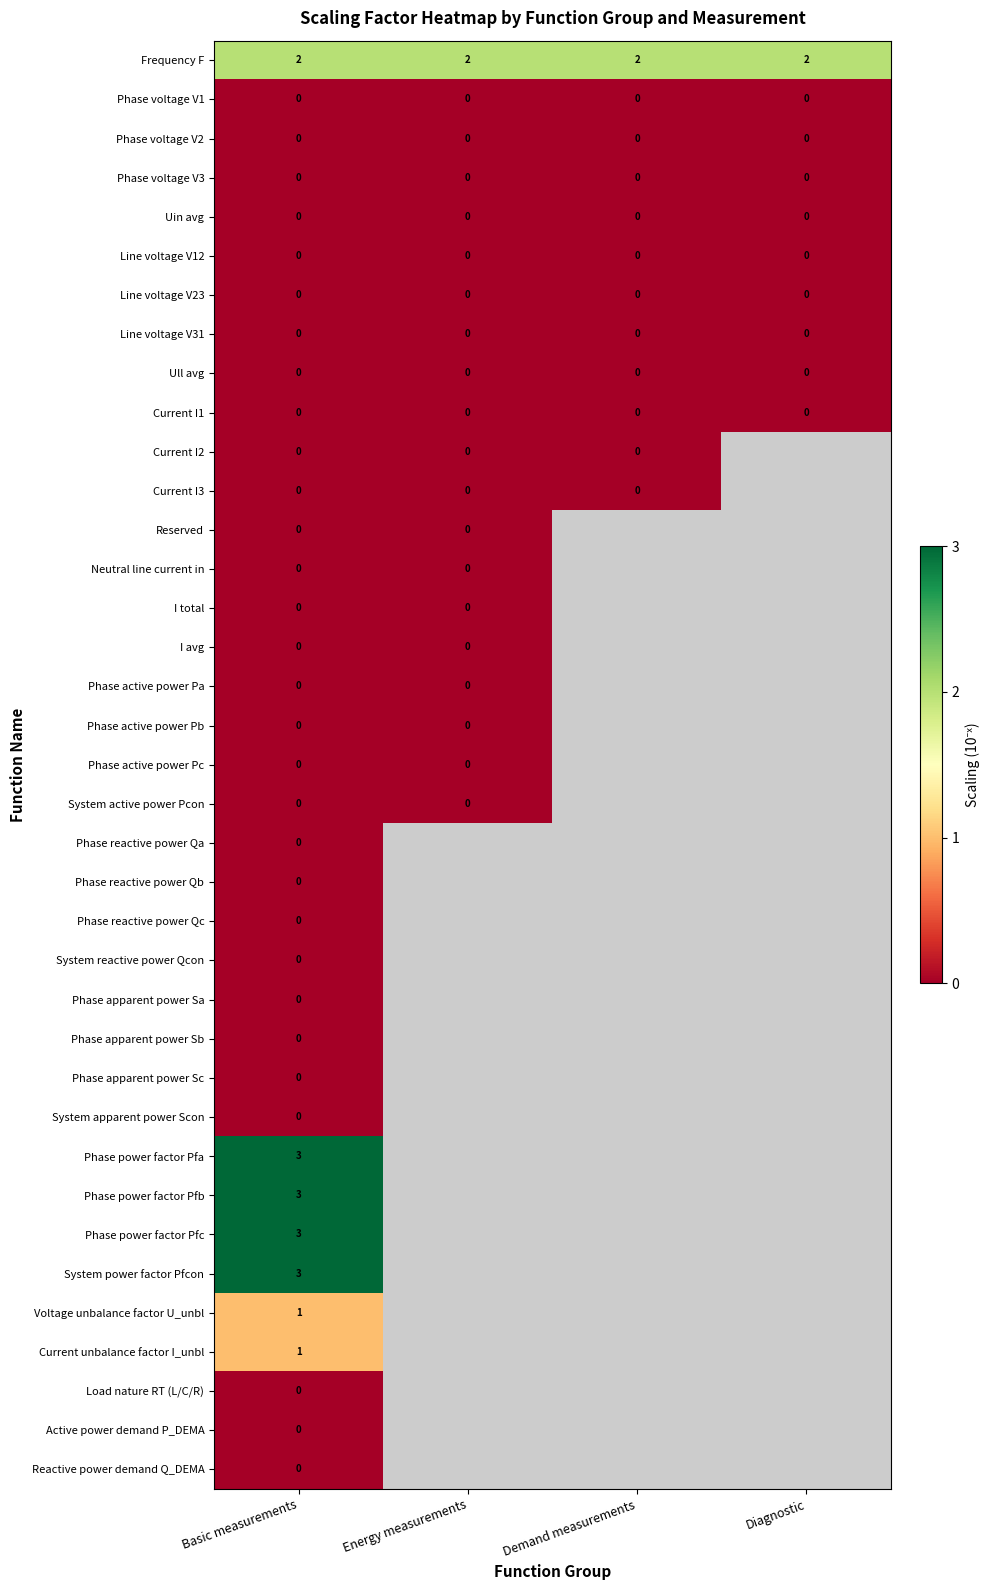

True or false: Line voltage V23 has a value of 0 at Demand measurements.

True